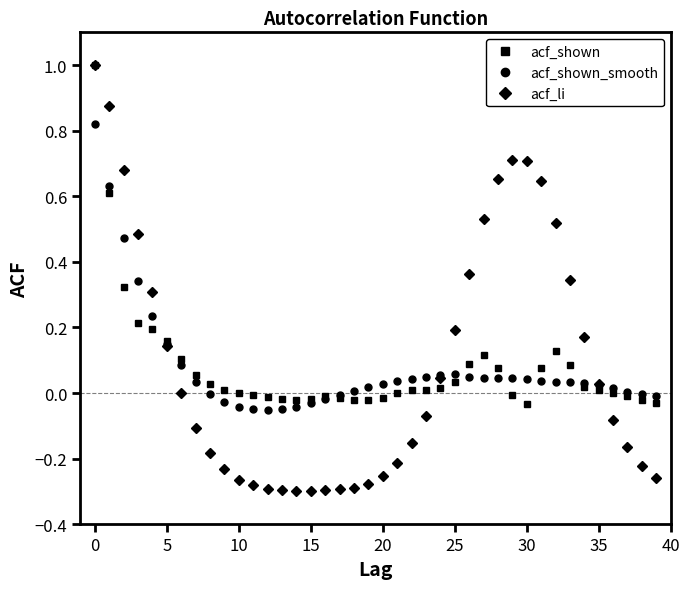

What is the highest value of the acf_li series?

1.0